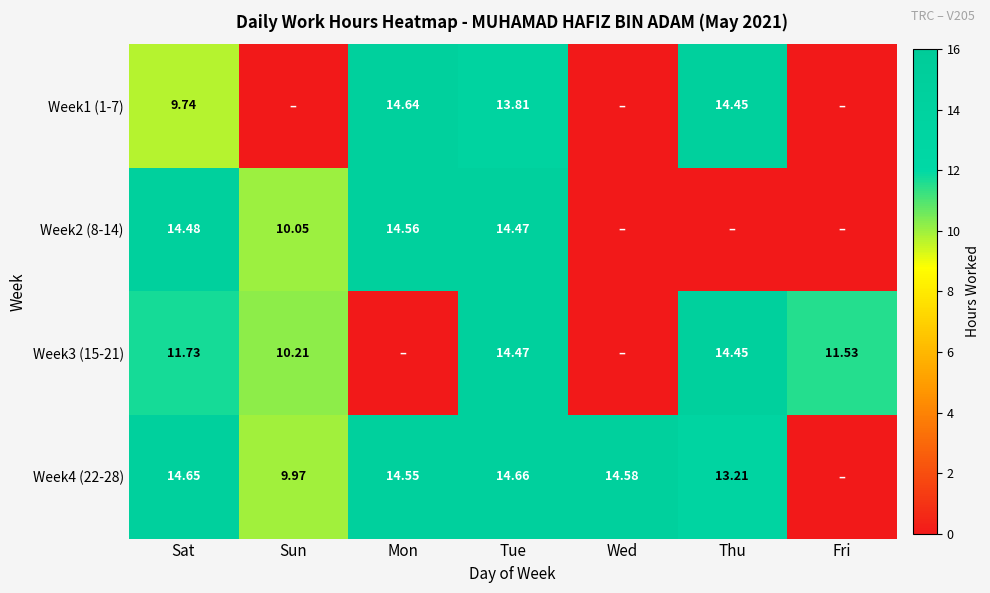

What is the greatest value displayed?

14.7